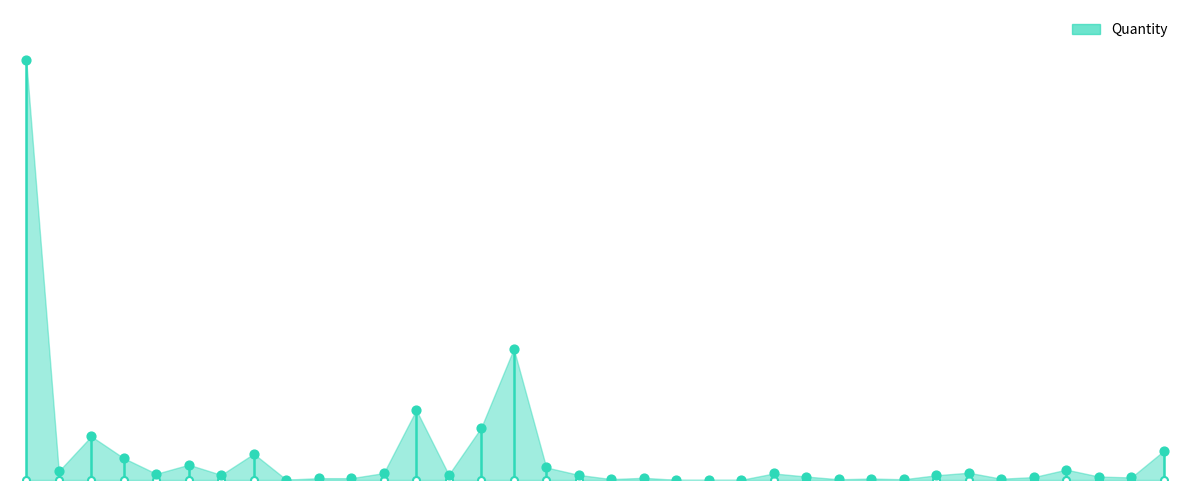

Which has a higher value, 32 or 13?

13